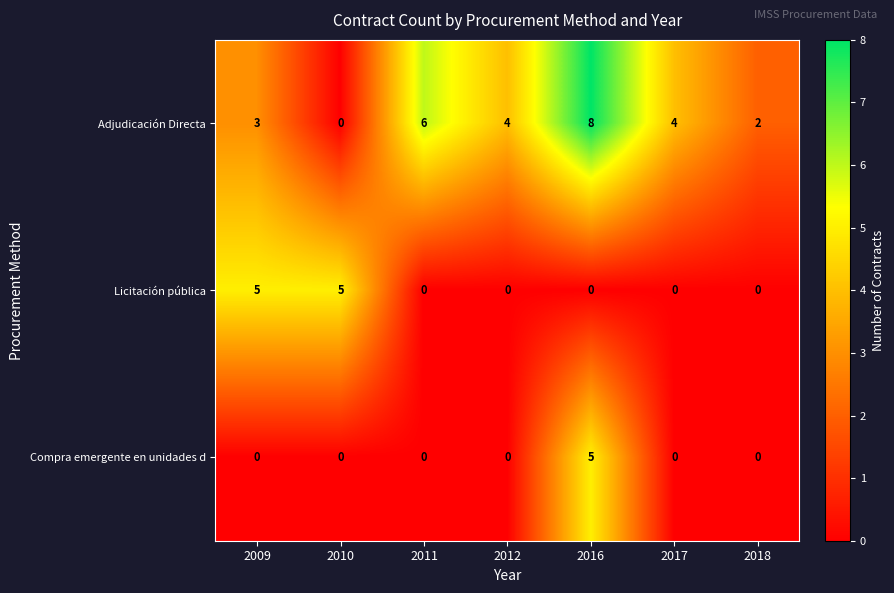

List the series in order of their overall mean, lowest first.

Compra emergente en unidades d, Licitación pública, Adjudicación Directa